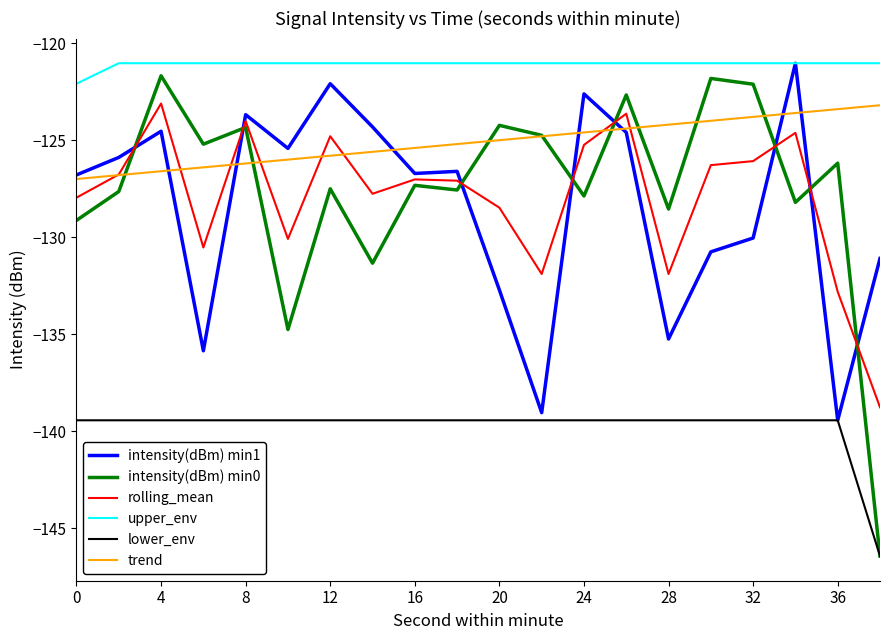

Which series has the widest spread of values?

intensity(dBm) min0